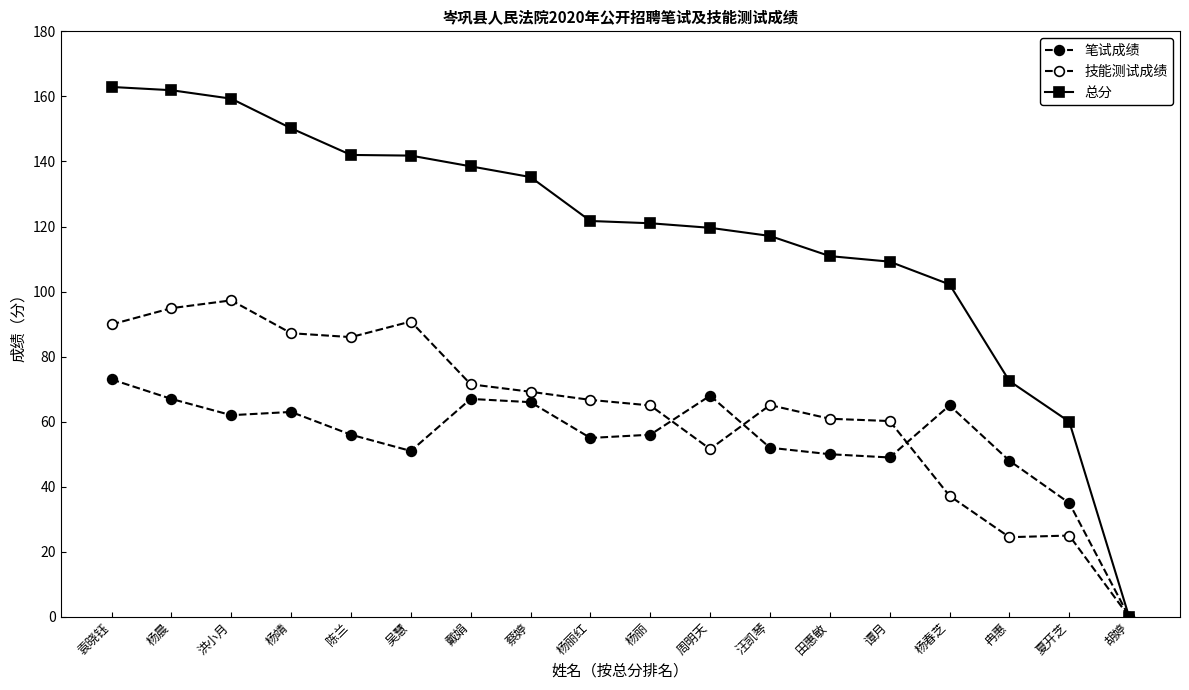

List the labels in order of 笔试成绩 value, largest first.

袁晓钰, 周明天, 杨晨, 戴娟, 蔡婷, 杨春芝, 杨靖, 洪小月, 陈兰, 杨丽, 杨丽红, 汪凯琴, 吴慧, 田惠敏, 谭月, 冉惠, 夏开芝, 胡婷